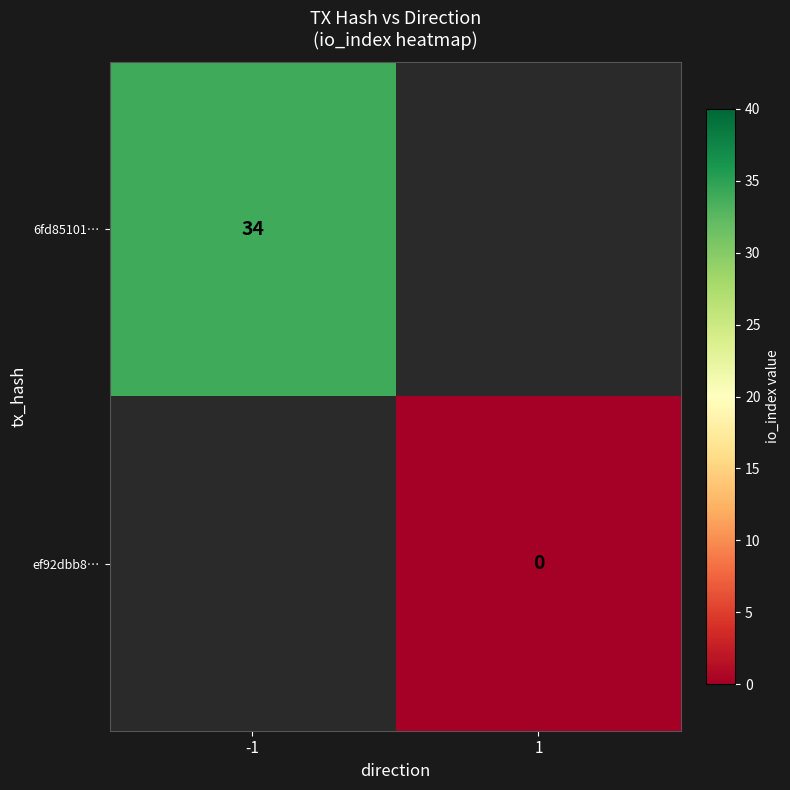

True or false: 6fd85101… has a value of 34 at -1.

True